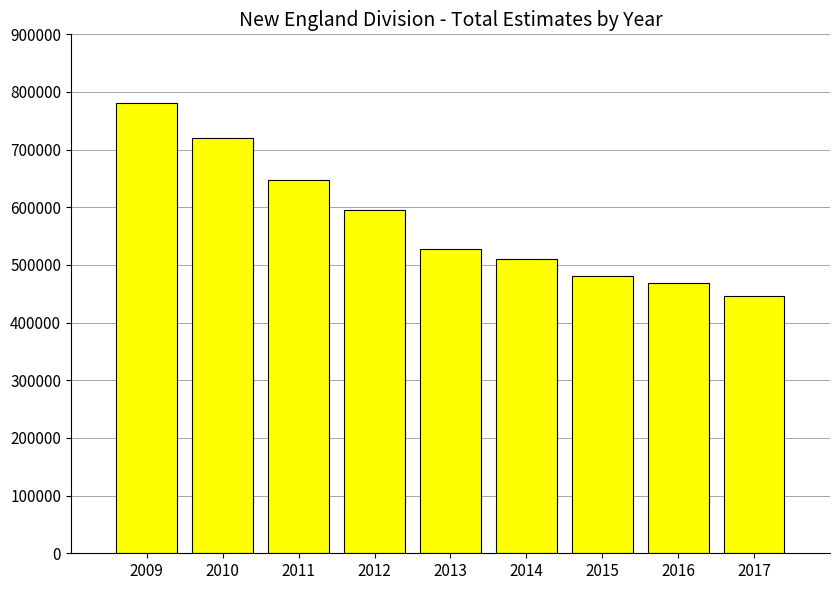

Reading left to right, list all the values displayed in this chart.

780590	720405	646626	596068	526954	510318	481133	469396	446972